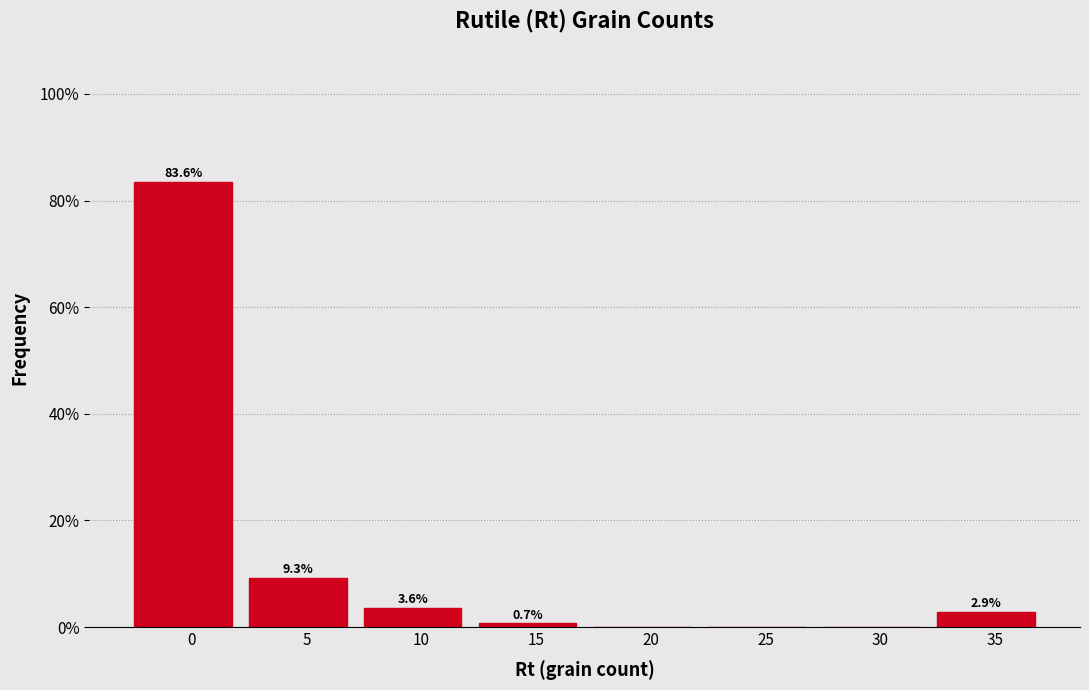

Reading right to left, extract all data points from this chart.

35=2.9	30=0.0	25=0.0	20=0.0	15=0.7	10=3.6	5=9.3	0=83.6